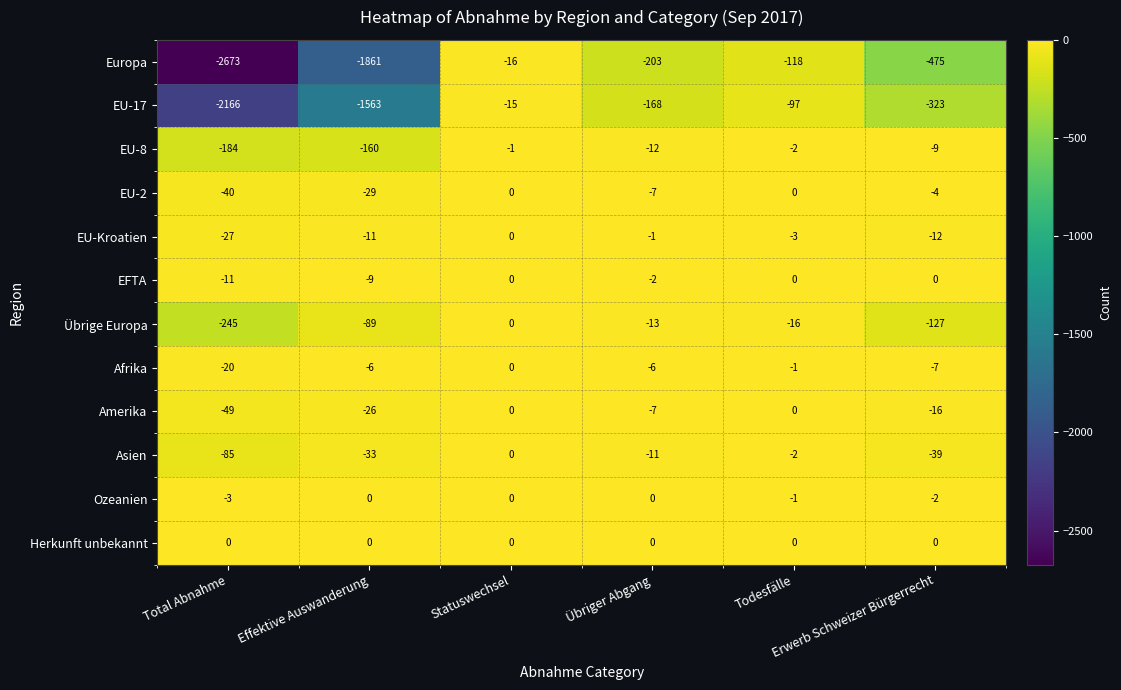

How many categories are shown in the chart?

6